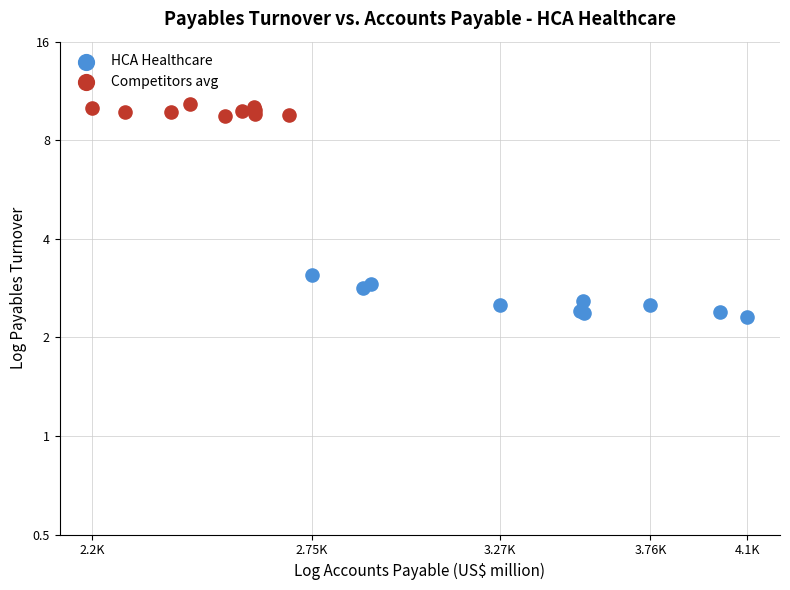

What are all the series names shown in the legend?

HCA Healthcare, Competitors avg